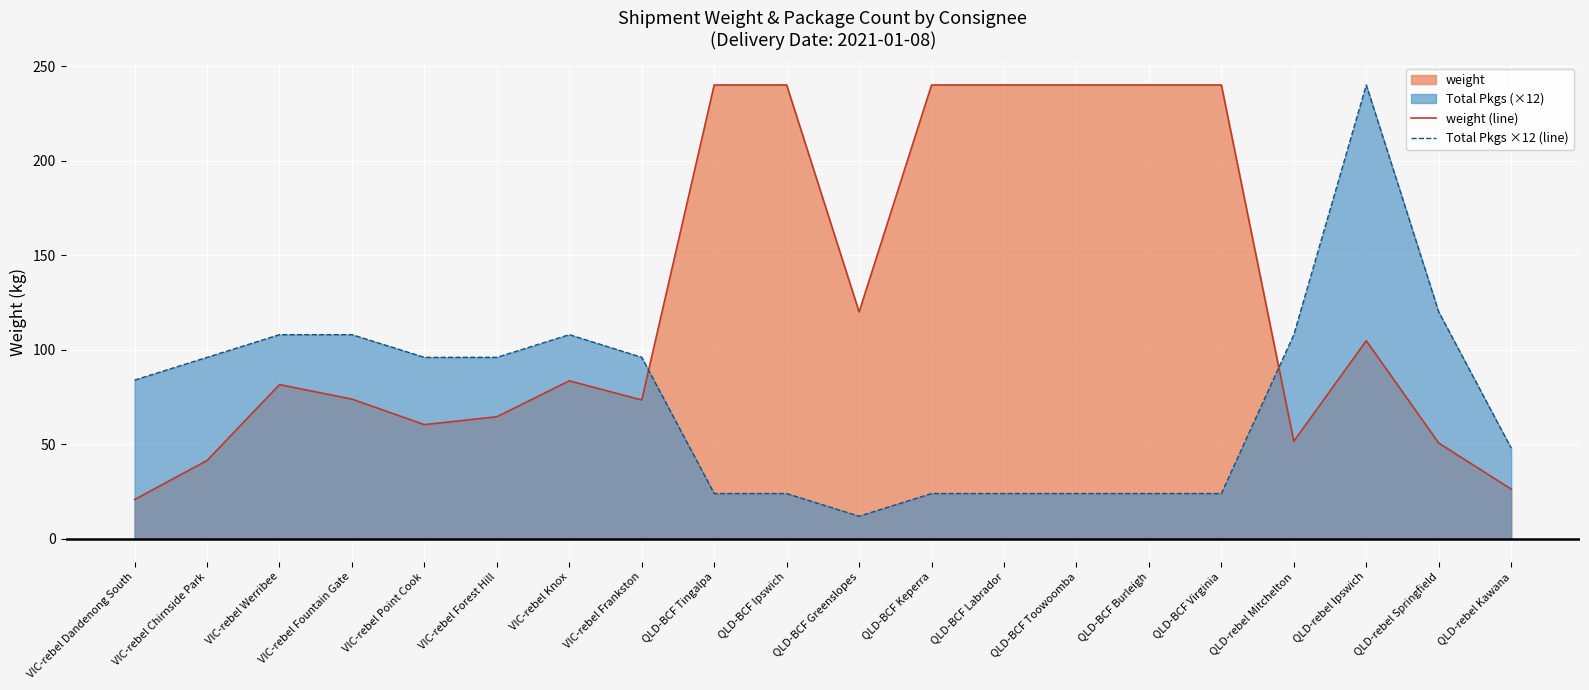

Which category has the lowest value across all series?

QLD-BCF Greenslopes